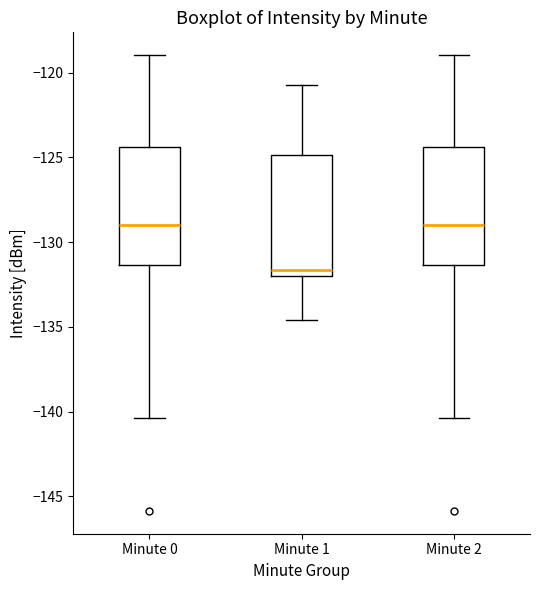

Reading left to right, transcribe this box plot: for each box, give where its median line is, the range the box spans, and where its two whiskers end, as read against the y-axis. The values are not printed on the chart, so give them approximately, as read against the axis.

Minute 0: median -129.0, box -131.5 to -124.5, whiskers -140.5 to -119.0
Minute 1: median -131.5, box -132.0 to -125.0, whiskers -134.5 to -120.5
Minute 2: median -129.0, box -131.5 to -124.5, whiskers -140.5 to -119.0